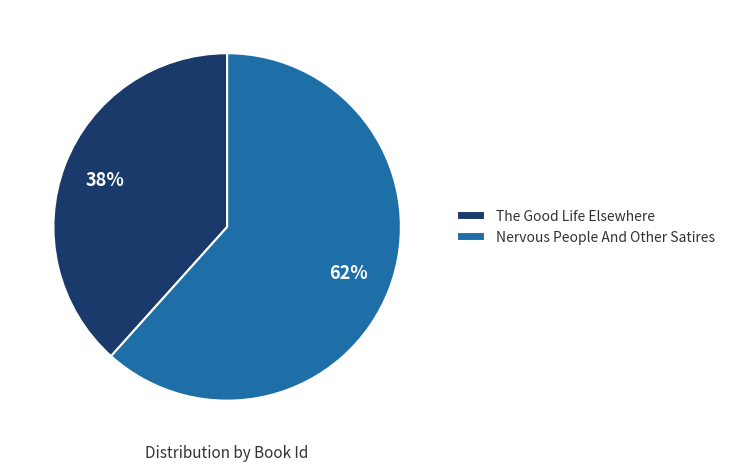

Rank the categories by value from lowest to highest.

The Good Life Elsewhere, Nervous People And Other Satires